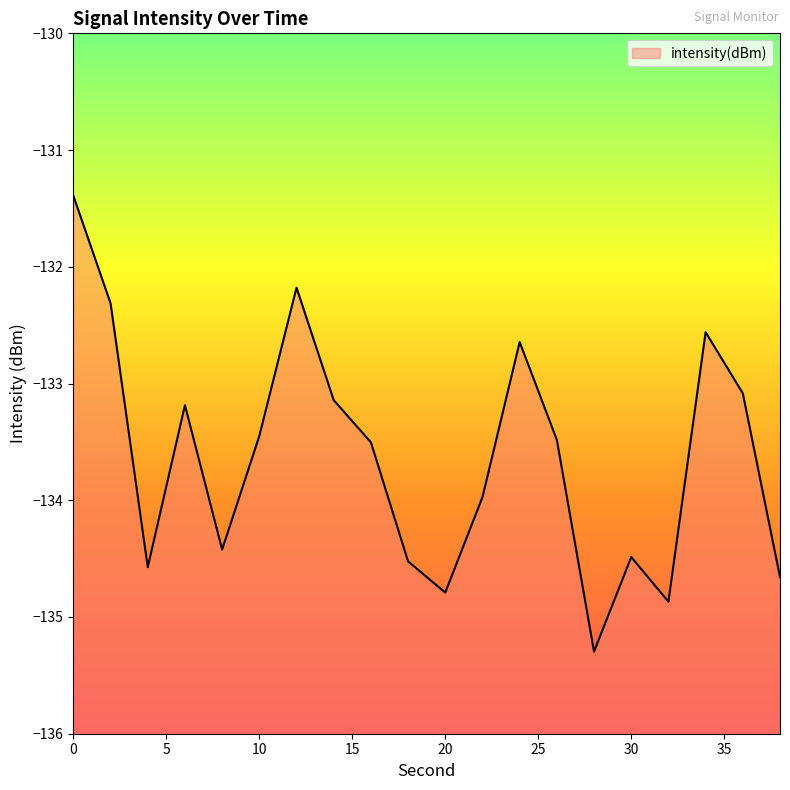

At which category does the chart reach its minimum across all series?

28